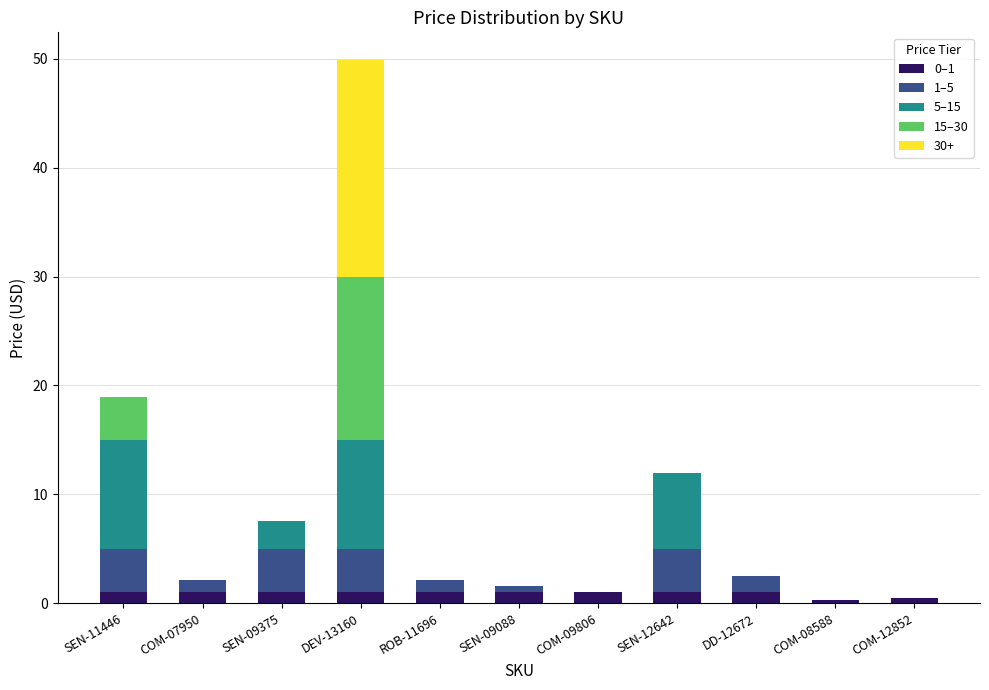

True or false: 0–1 has a value of 1.0 at ROB-11696.

True